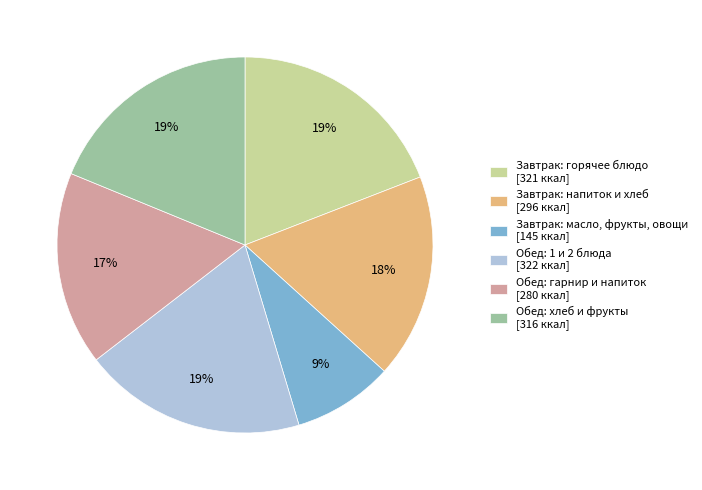

What is the smallest slice in the pie chart?

Завтрак: масло, фрукты, овощи [145 ккал]